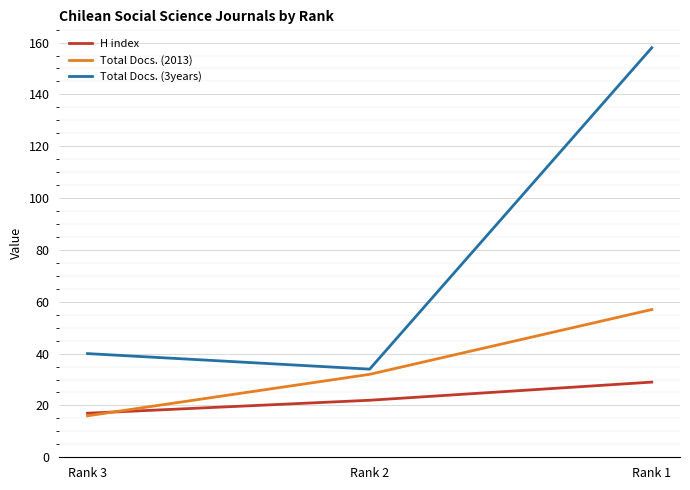

Rank the series by their average value, from highest to lowest.

Total Docs. (3years), Total Docs. (2013), H index